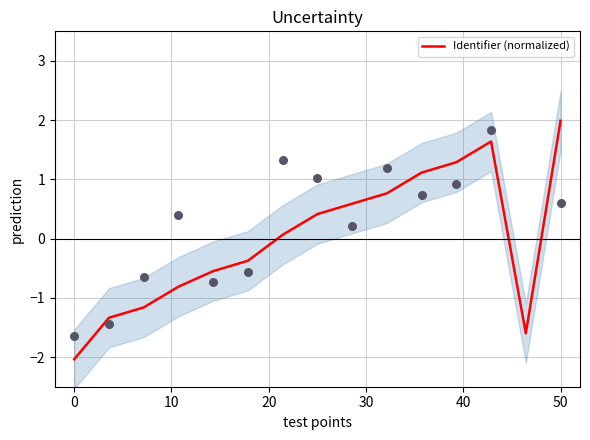

What is the maximum value for Identifier (normalized)?

2.0